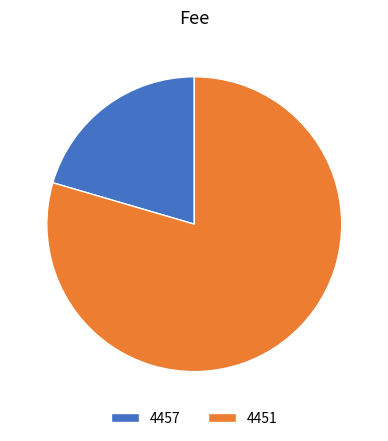

True or false: 4457 accounts for 30% of the total.

False